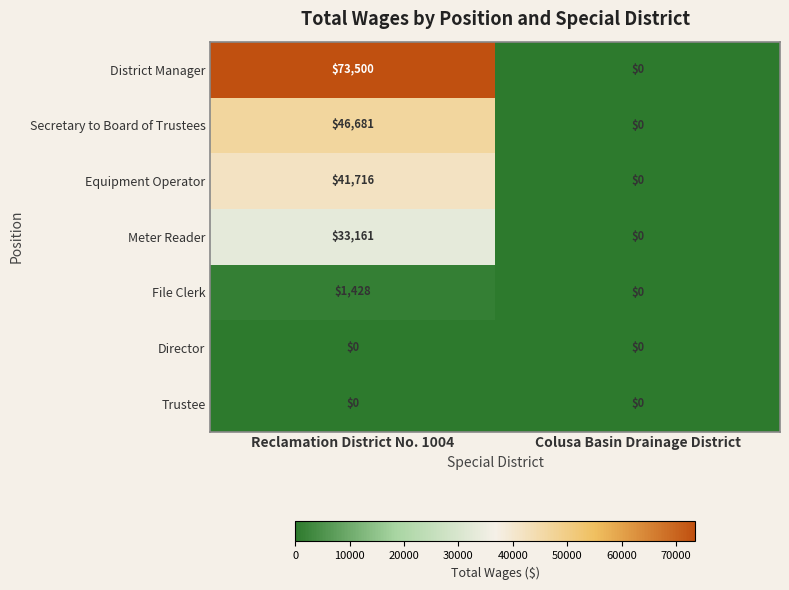

What is the highest value of the District Manager series?

73500